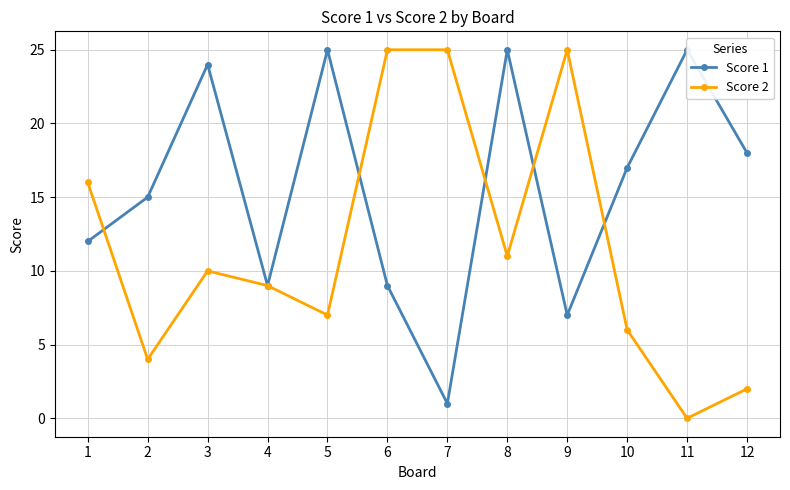

What is the difference between the Score 2 values at 12 and 4?

7